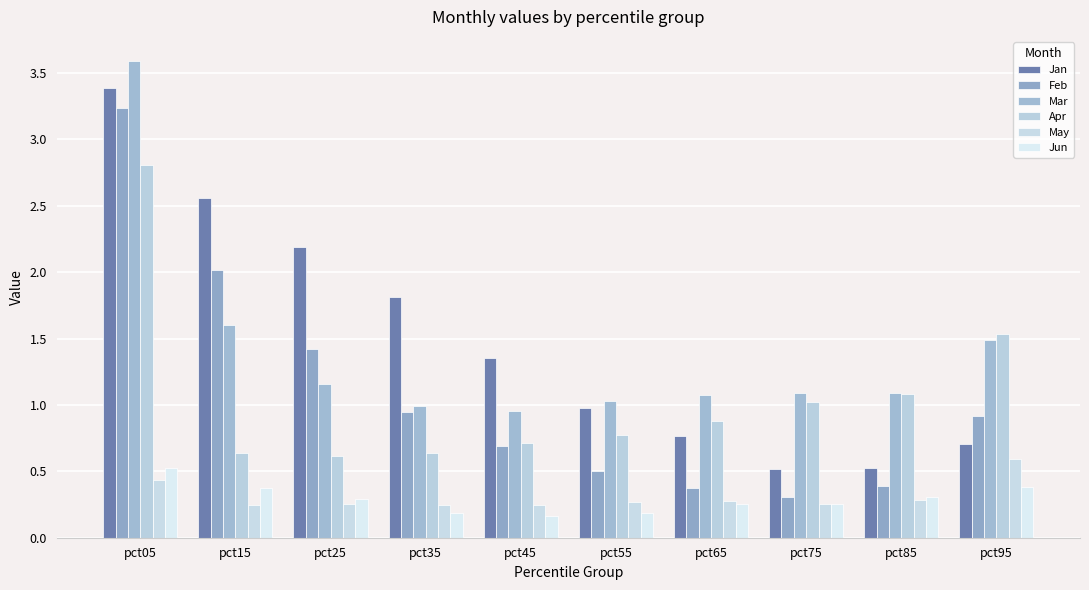

Which series changed the most between pct35 and pct65?

Jan